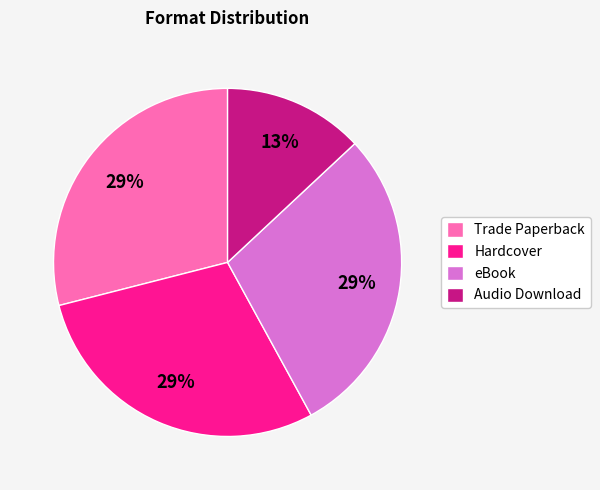

What percentage is the Trade Paperback slice, to the nearest percent?

29%